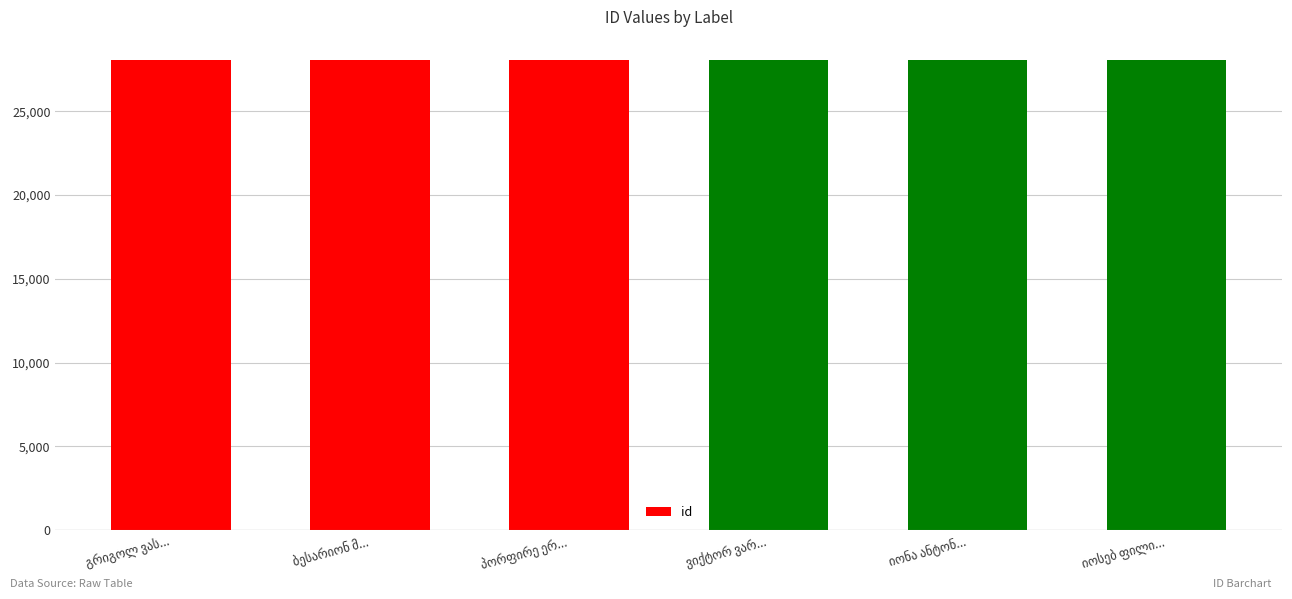

What is the sum of all values?

168219